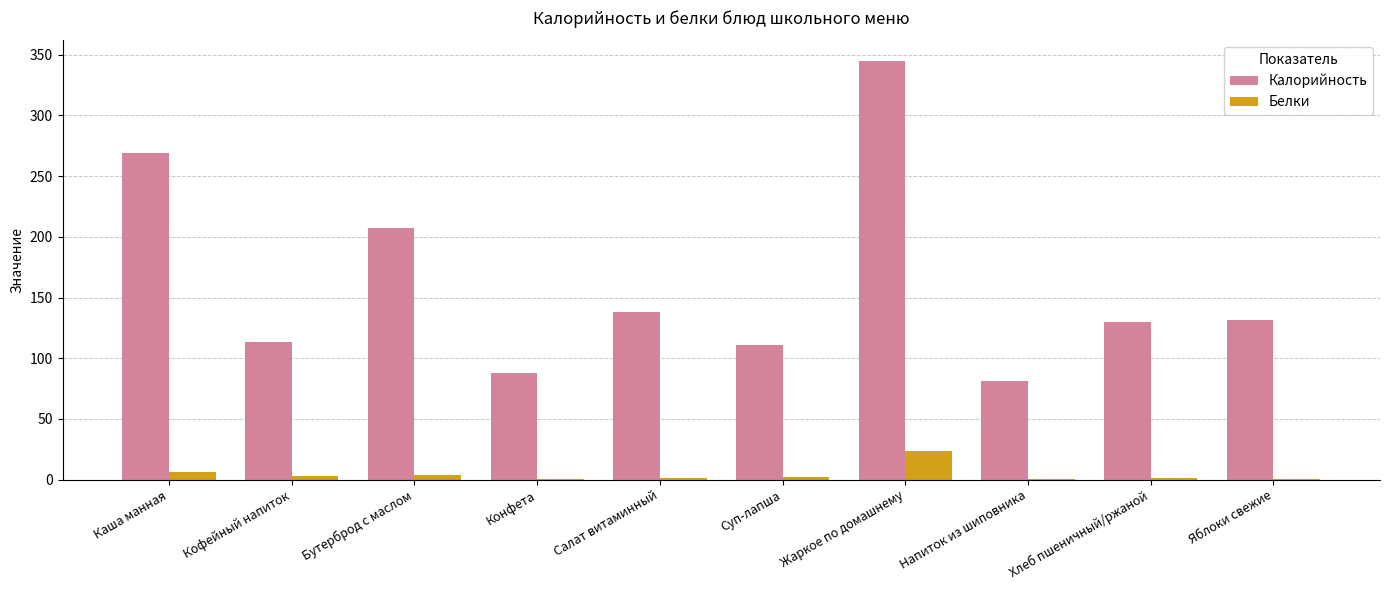

Between Салат витаминный and Жаркое по домашнему, which series saw the biggest shift?

Калорийность